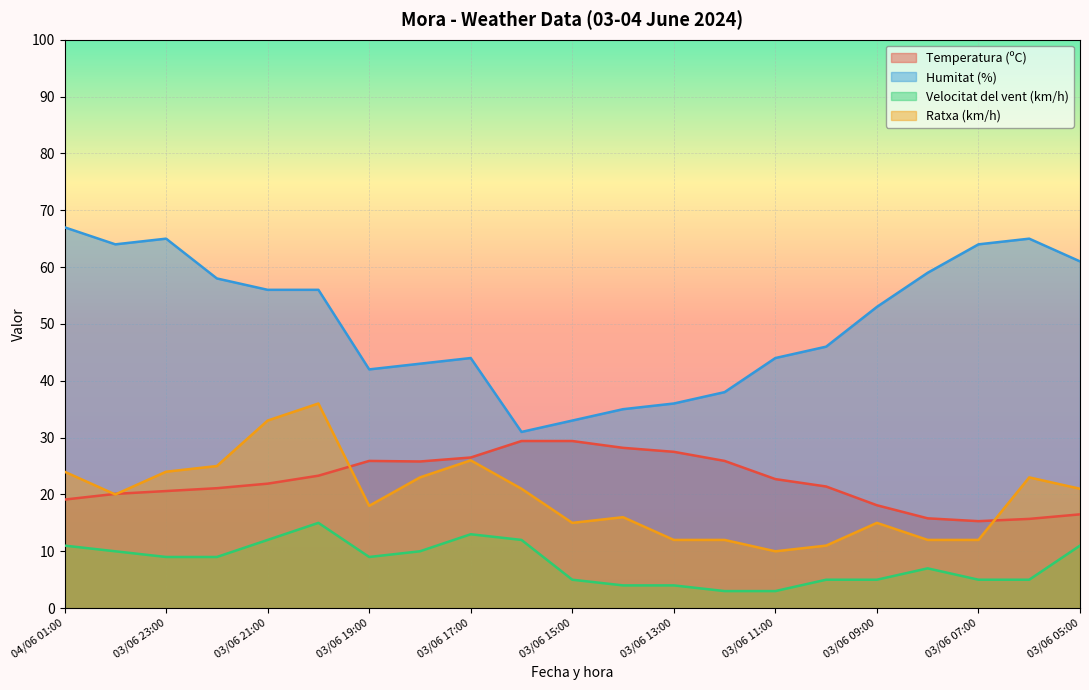

What is the approximate value of Humitat (%) at 03/06 21:00?

56.0